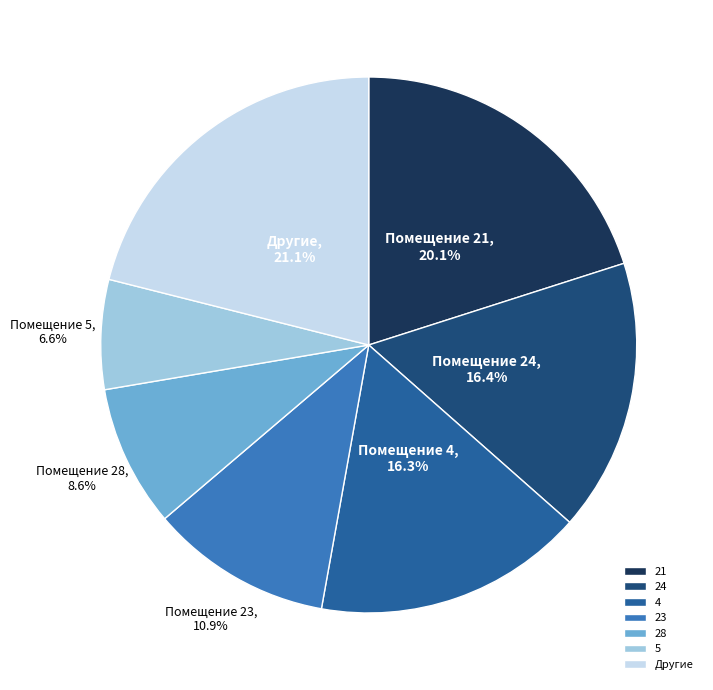

Does 5 account for over 50% of the chart?

No